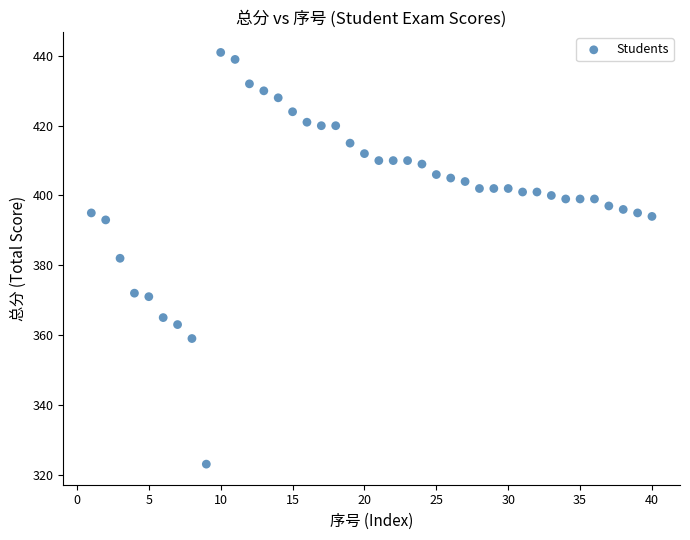

What is the range of X values (max minus min)?

39